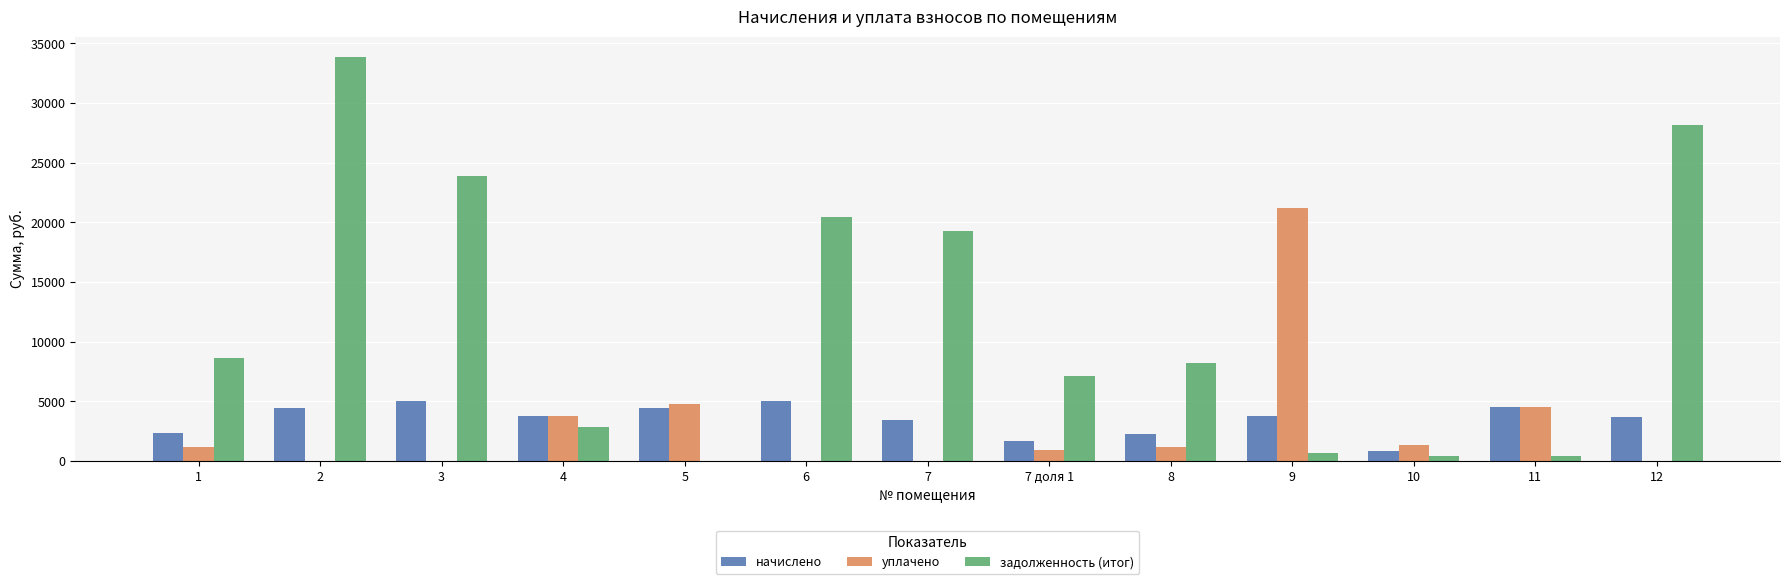

The value of начислено at 6 is 5005.3. True or false?

True